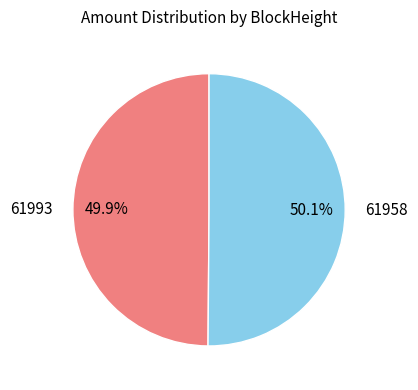

How many slices are in this pie chart?

2